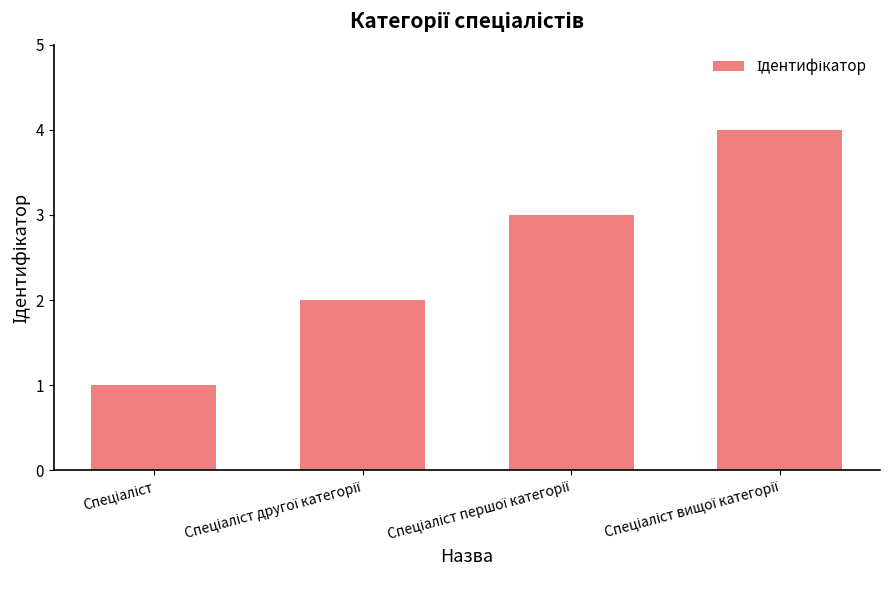

What is the maximum value shown in the chart?

4